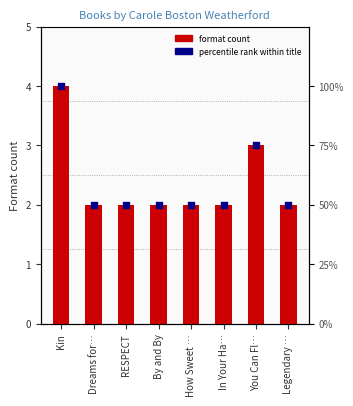

At which category is the sum across all series the highest?

Kin